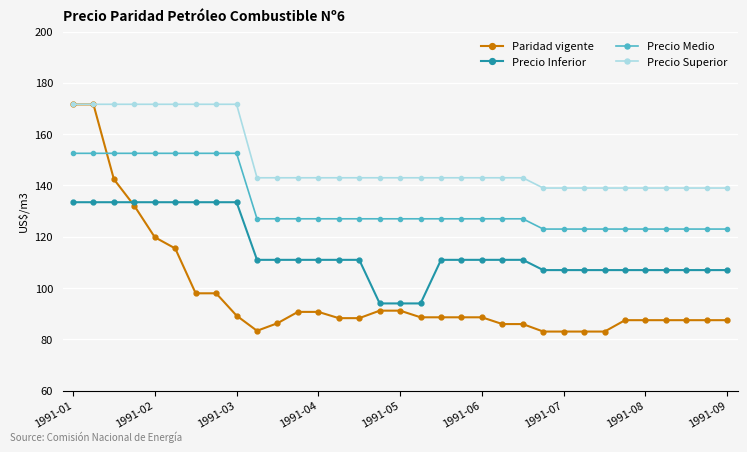

What is the difference between the second highest and minimum values in the Precio Superior series?

32.7